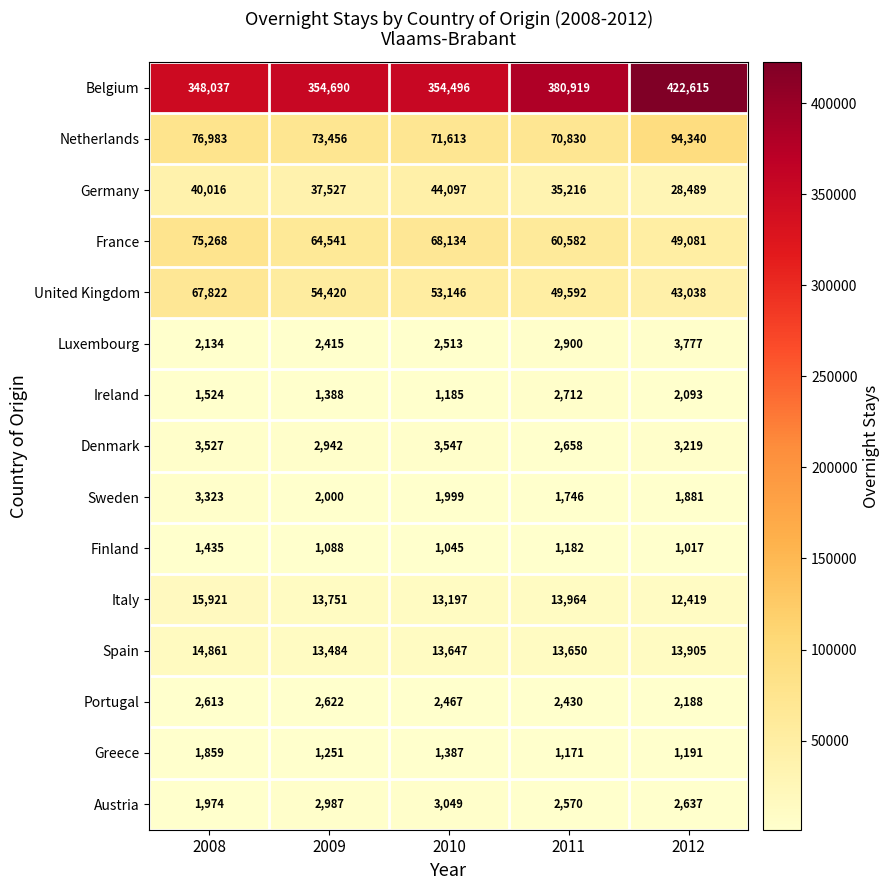

What is the greatest value displayed?

422615